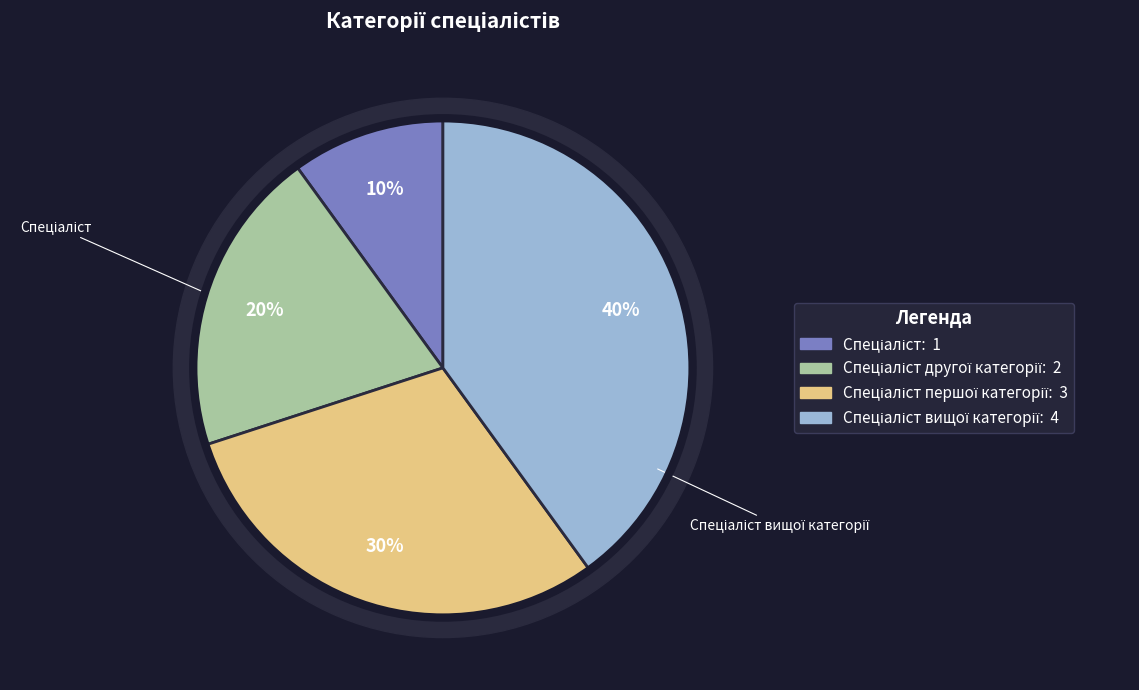

To the nearest percent, what portion does Спеціаліст першої категорії represent?

30%